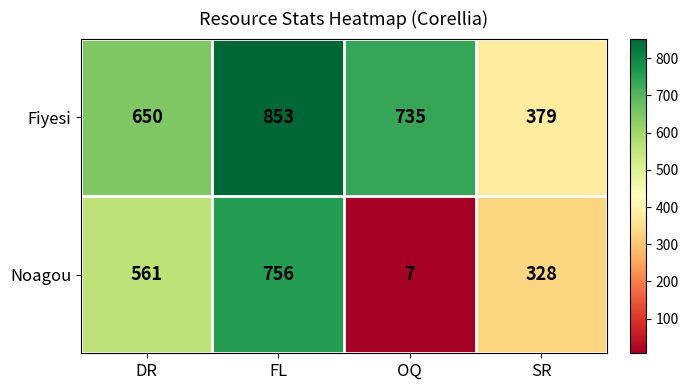

At which category does the chart reach its peak across all series?

FL